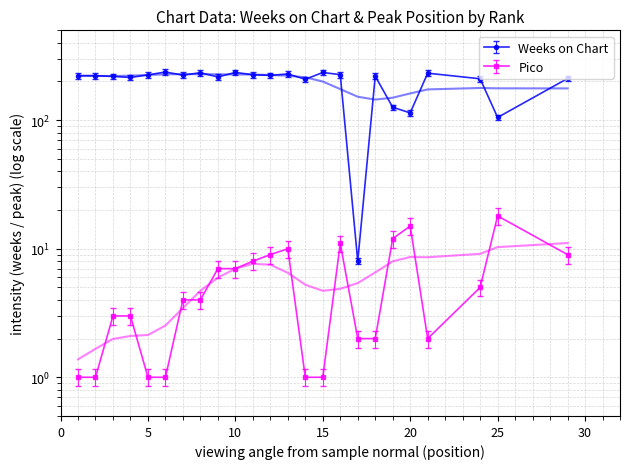

The value of Pico at 13 is 17. True or false?

False